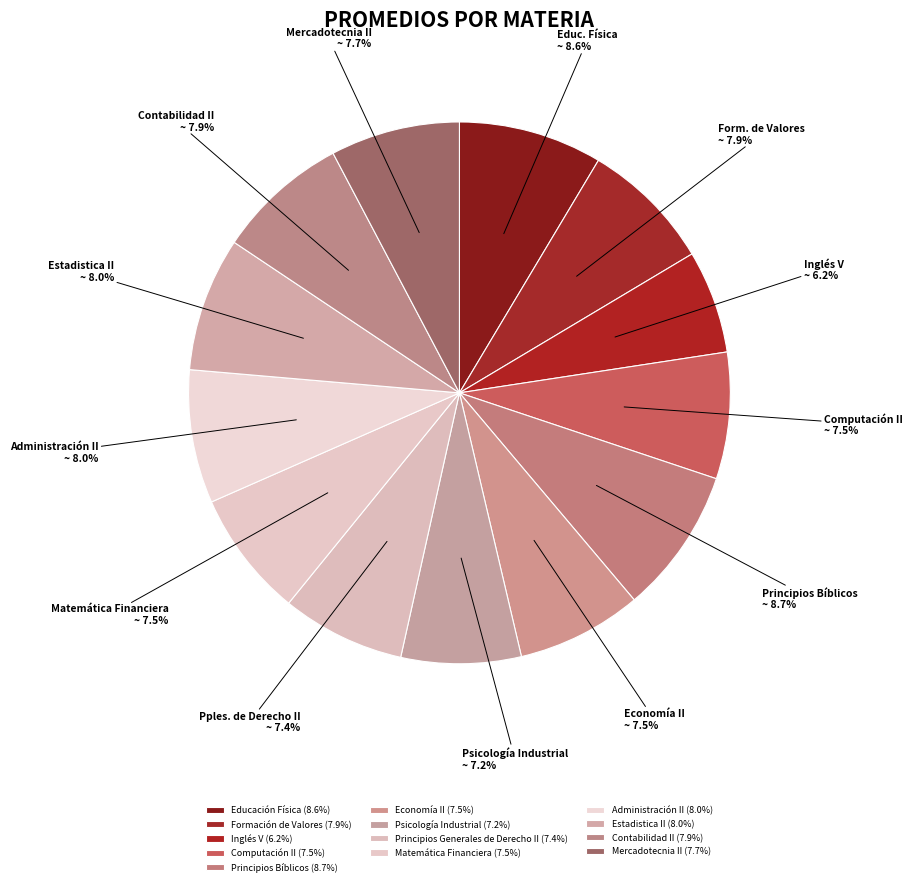

Which has a higher value, Contabilidad II or Principios Generales de Derecho II?

Contabilidad II